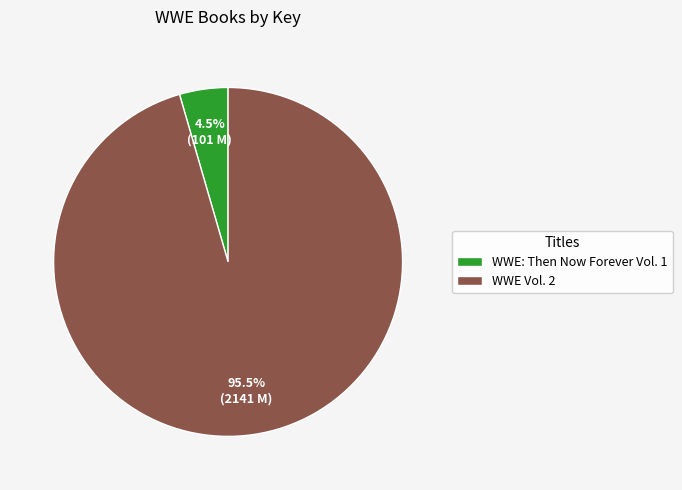

Rank the categories by value from highest to lowest.

WWE Vol. 2, WWE: Then Now Forever Vol. 1